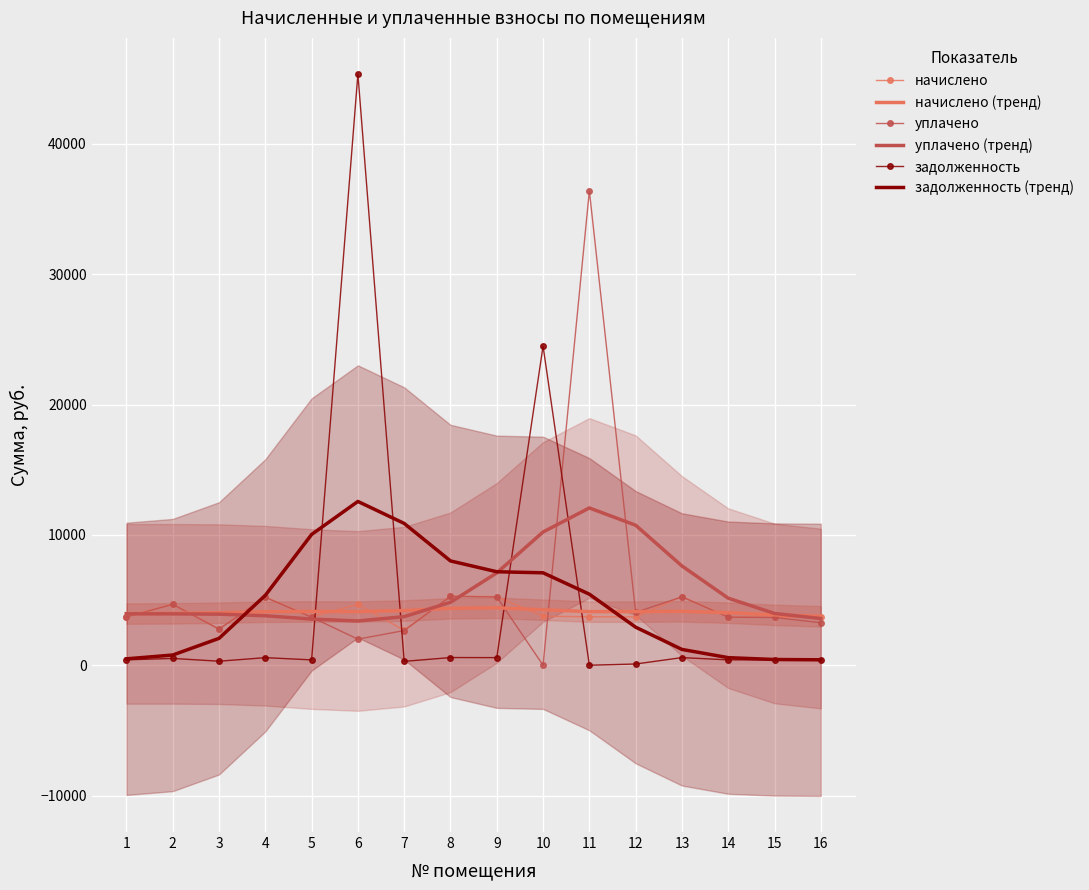

What is the spread (max minus min) of values at 9?

6587.1